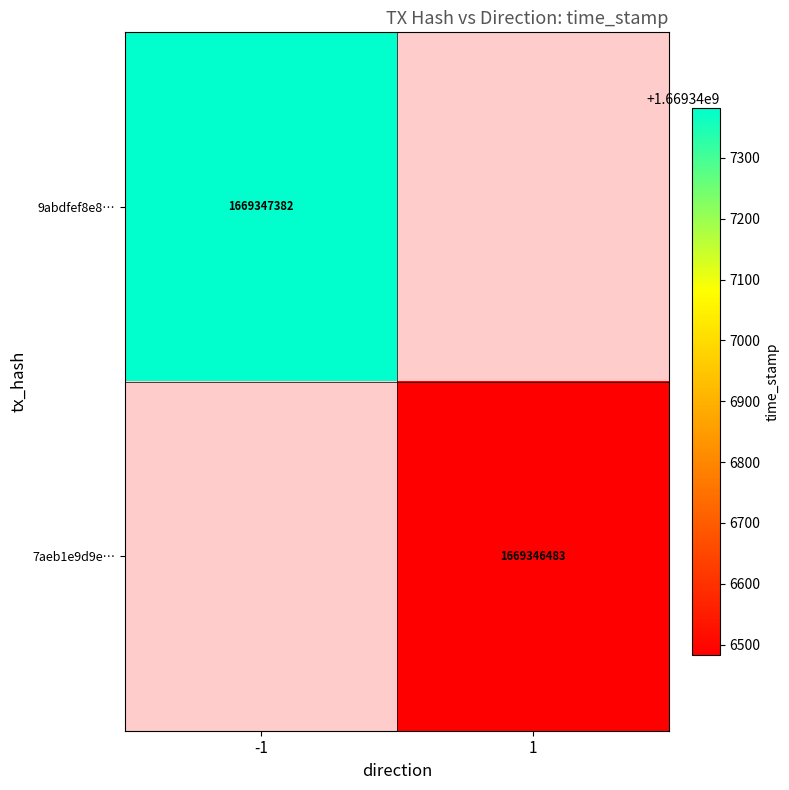

List the labels in order of 7aeb1e9d9eeed7c667c55d97c627bcd48560bc0 value, smallest first.

0, 1